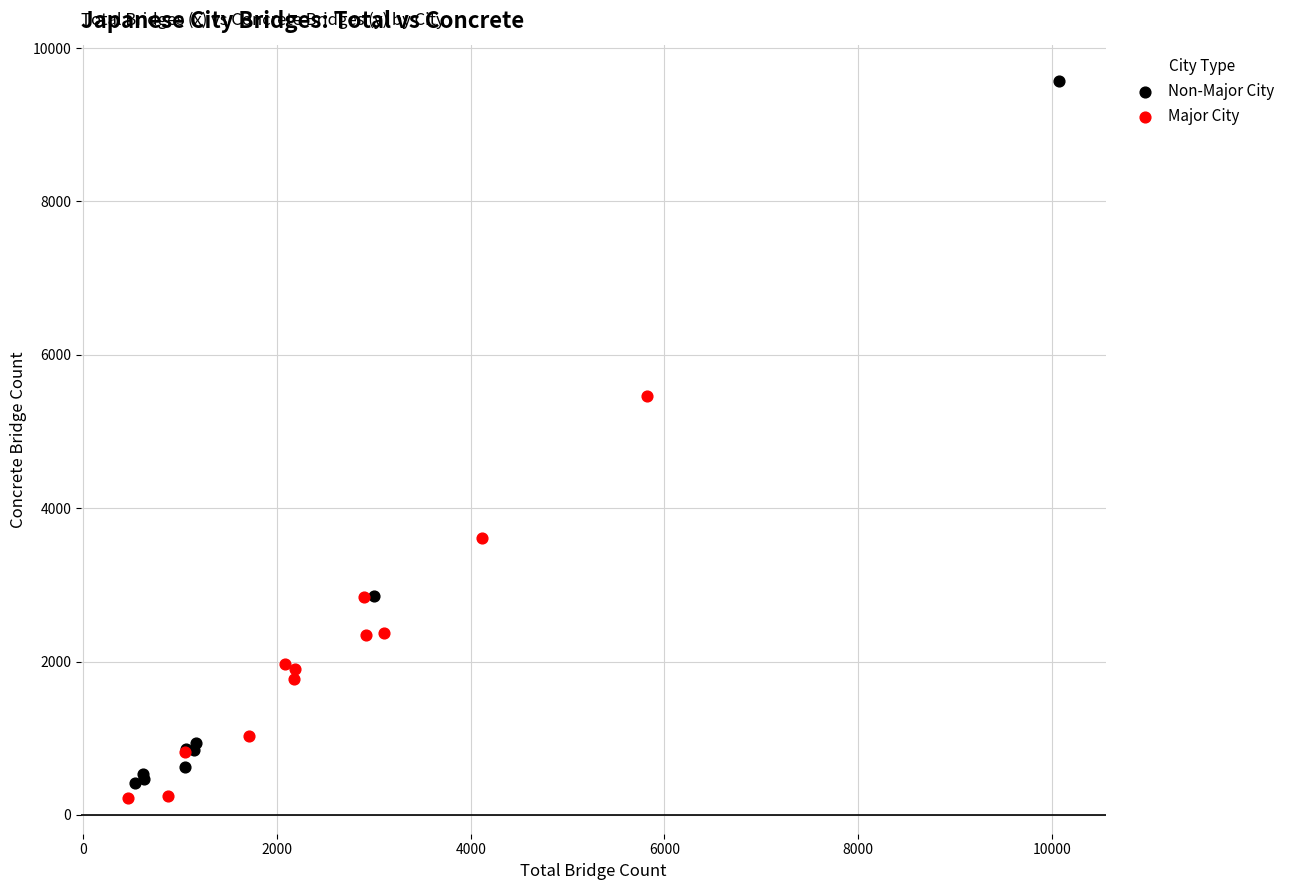

Which series reaches the minimum Y coordinate?

Major City